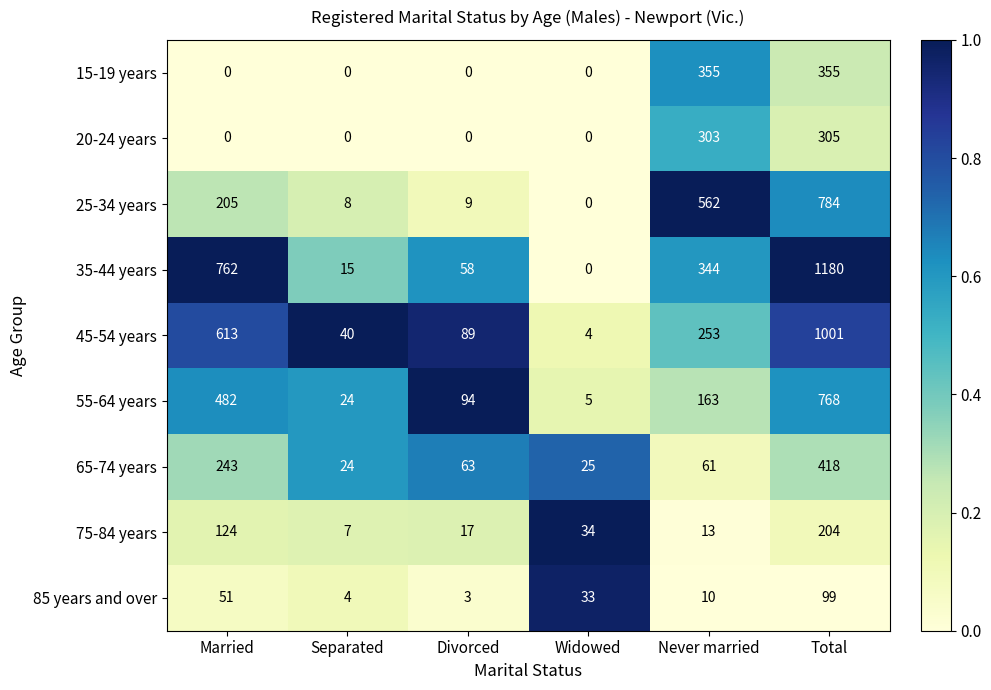

Between Never married and Total, which series saw the biggest shift?

35-44 years